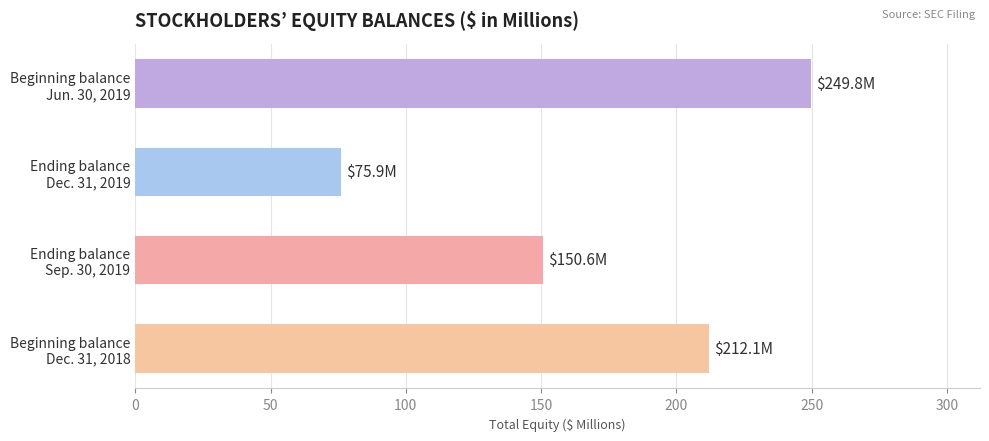

At which category does the chart reach its minimum across all series?

Ending balance
Dec. 31, 2019